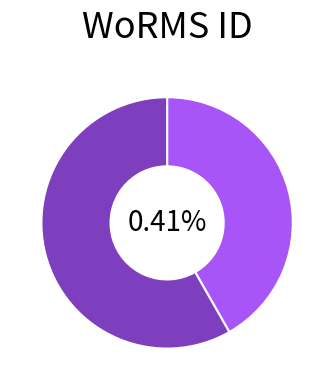

Rank the categories by value from highest to lowest.

RCC678, RCC674